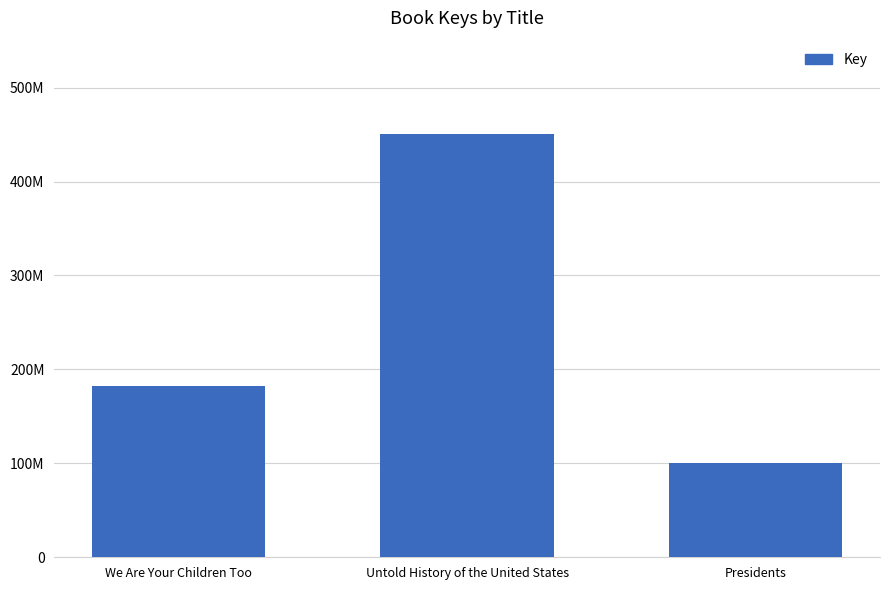

What is the sum of all values?

733715352